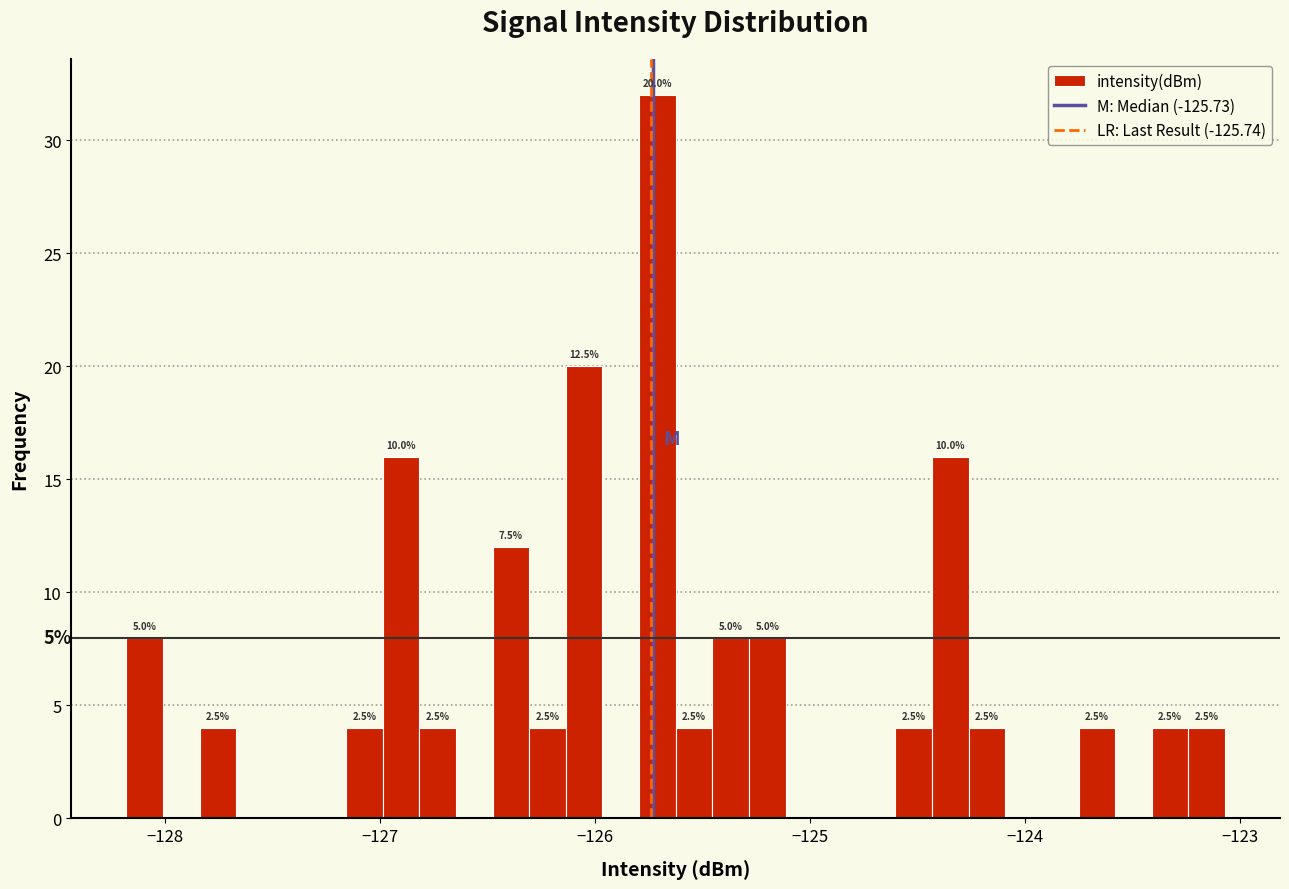

Around what value on the x-axis is the tallest bar? Give the approximate position of its centre, as read against the axis.

-125.7